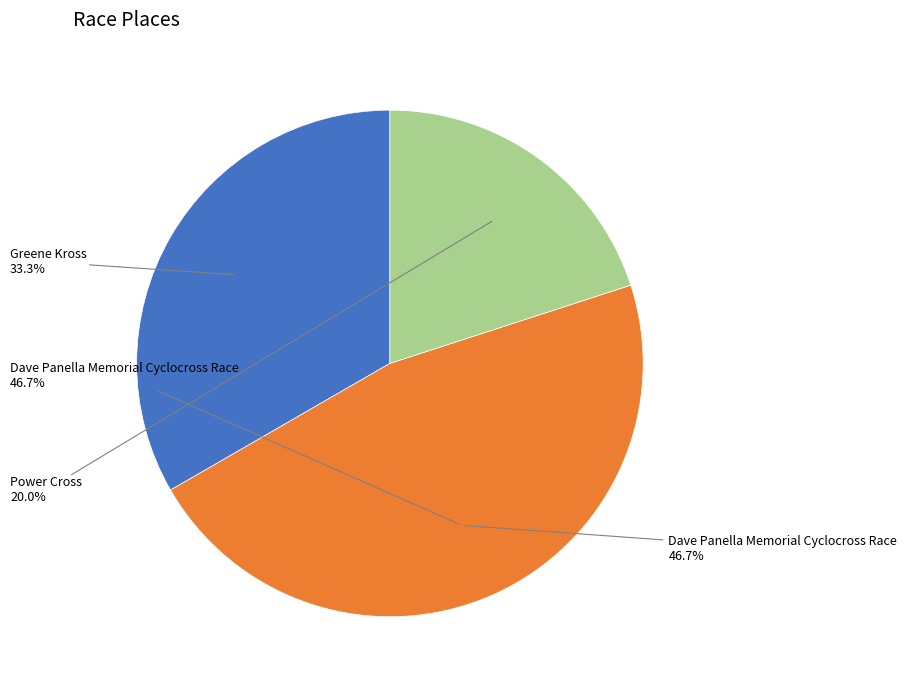

What percentage is the Greene Kross slice, to the nearest percent?

33%